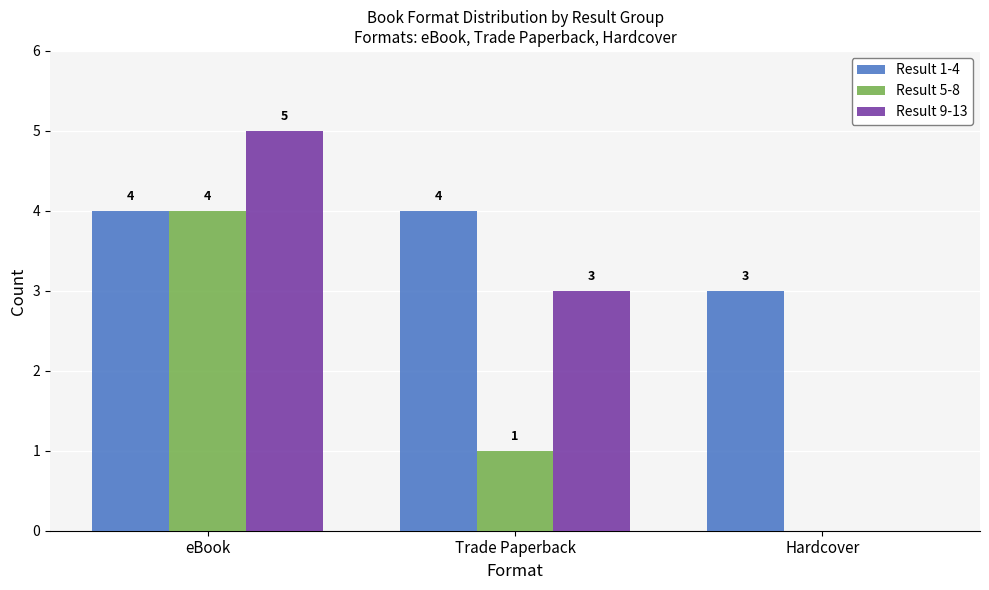

What are all the series names shown in the legend?

Result 1-4, Result 5-8, Result 9-13